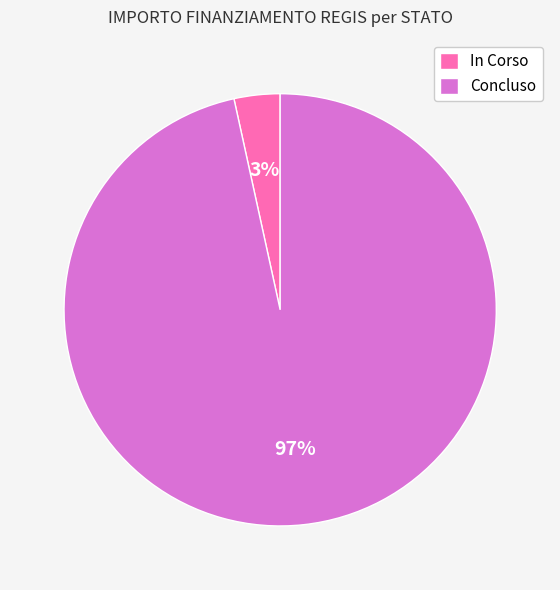

How many slices are in this pie chart?

2